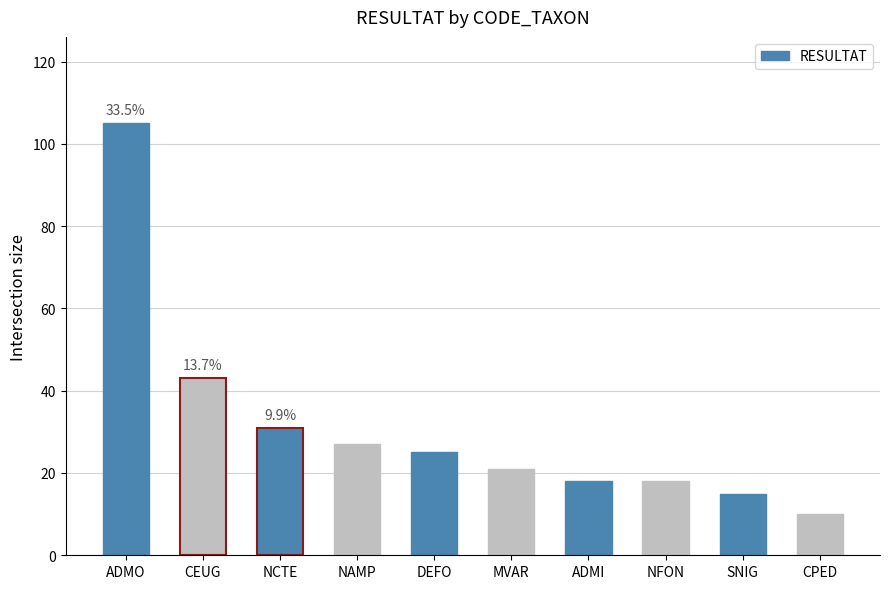

What is the value of the 10th bar from the left?

10